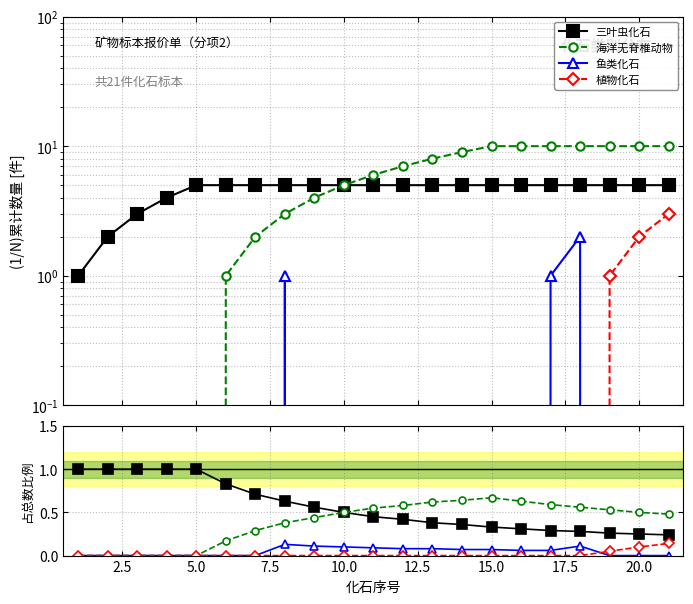

What is the difference between the highest and lowest values at 15.0?

0.7